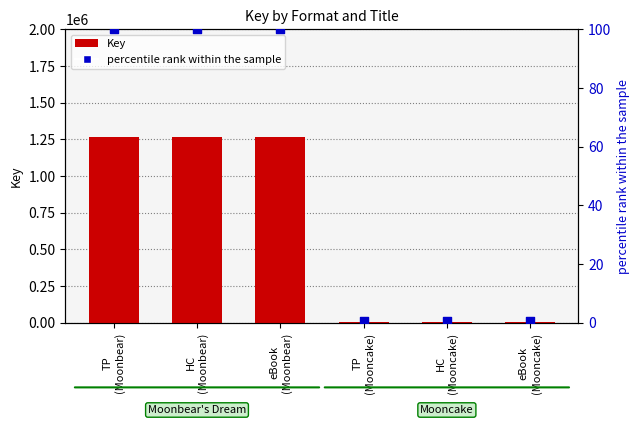

Which series reaches the minimum Y coordinate?

percentile rank within the sample